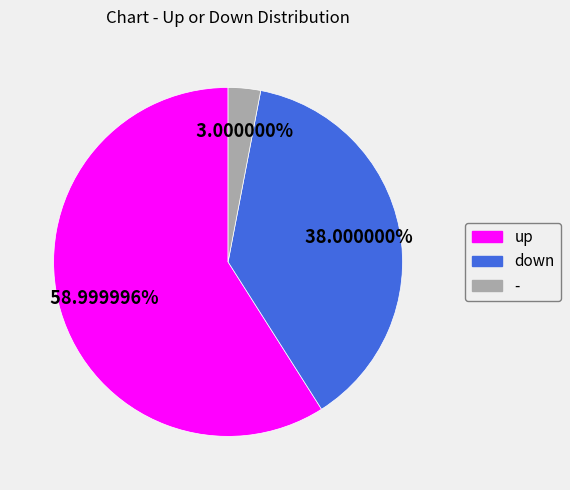

What is the ratio of the value at - to the value at down?

0.1